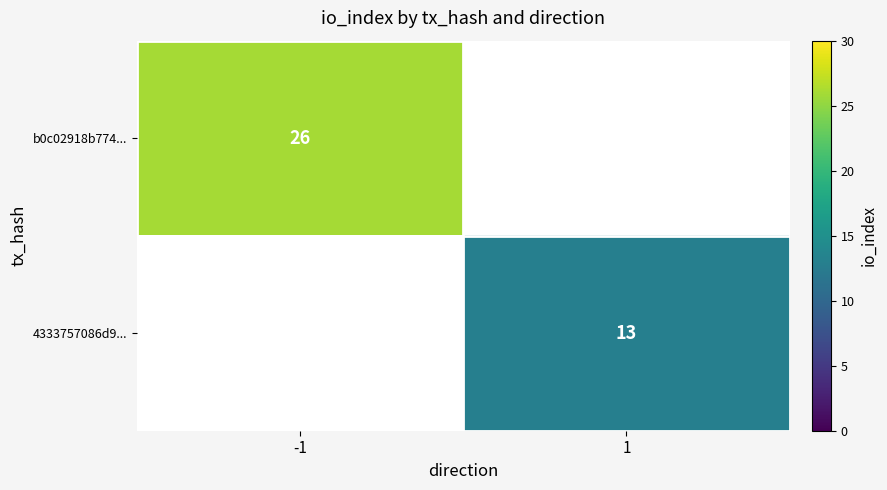

The value of 4333757086d9... at 1 is 18. True or false?

False